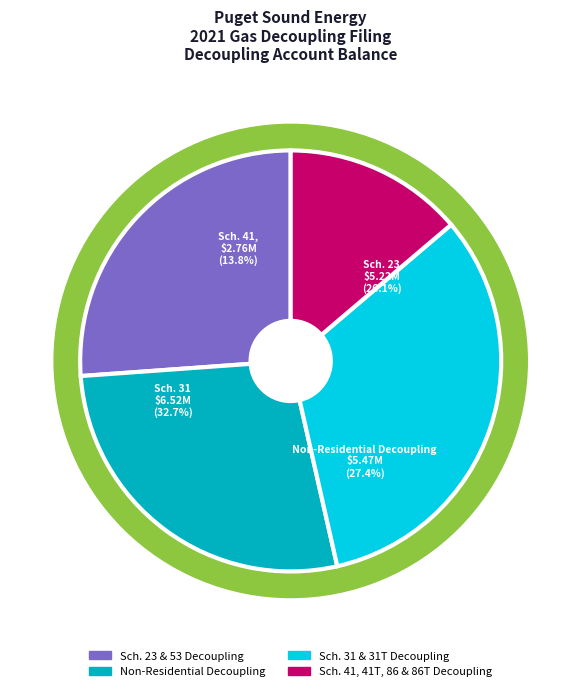

To the nearest percent, what is the difference between the Sch. 23 & 53 Decoupling and Sch. 31 & 31T Decoupling slice percentages?

7%